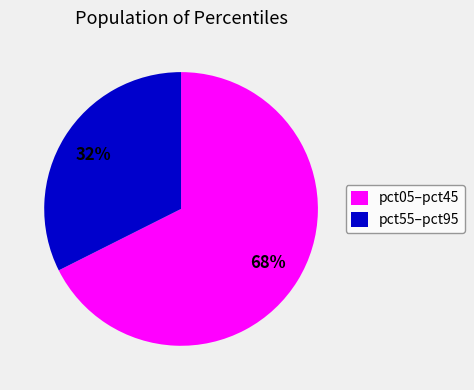

Combined, do pct55–pct95 and pct05–pct45 account for over 50%?

Yes